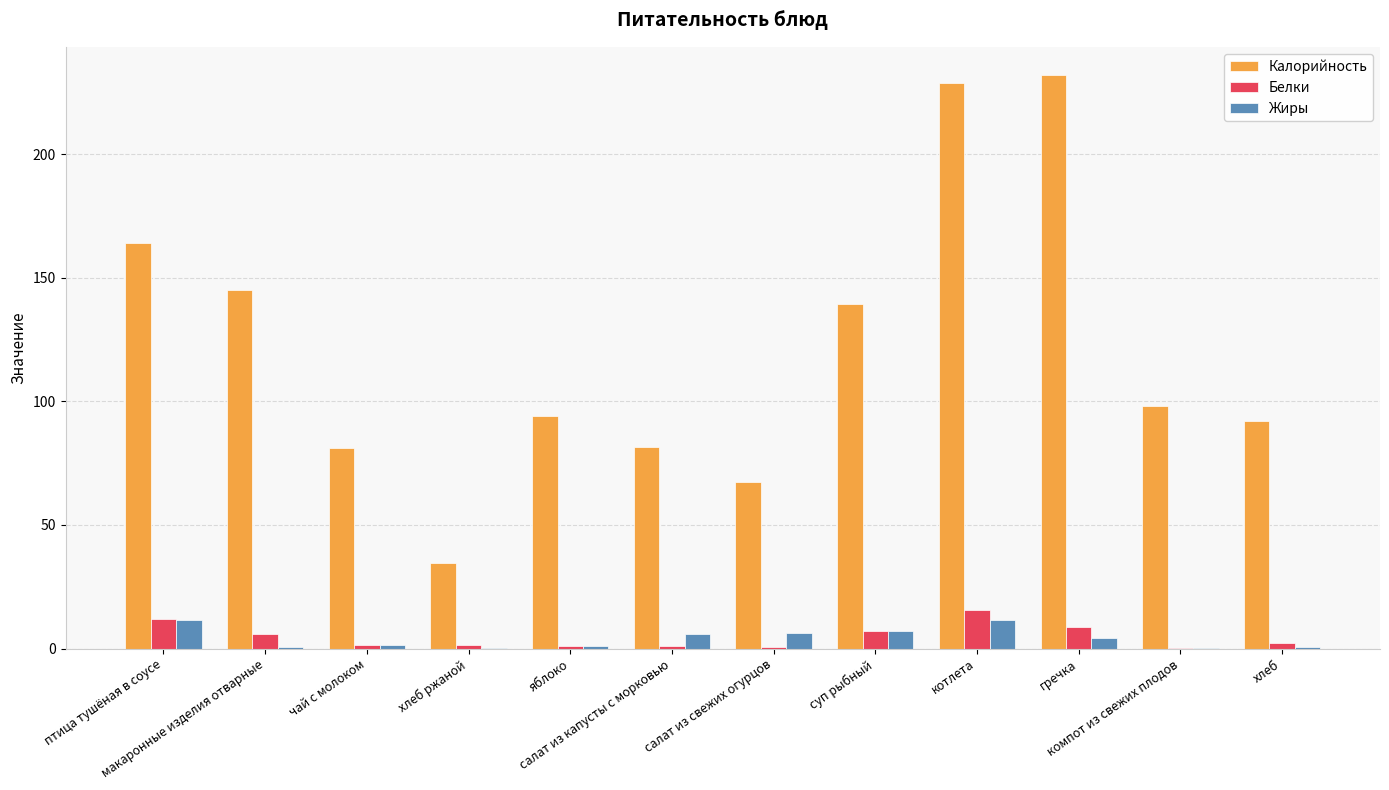

What is the maximum value shown in the chart?

231.9